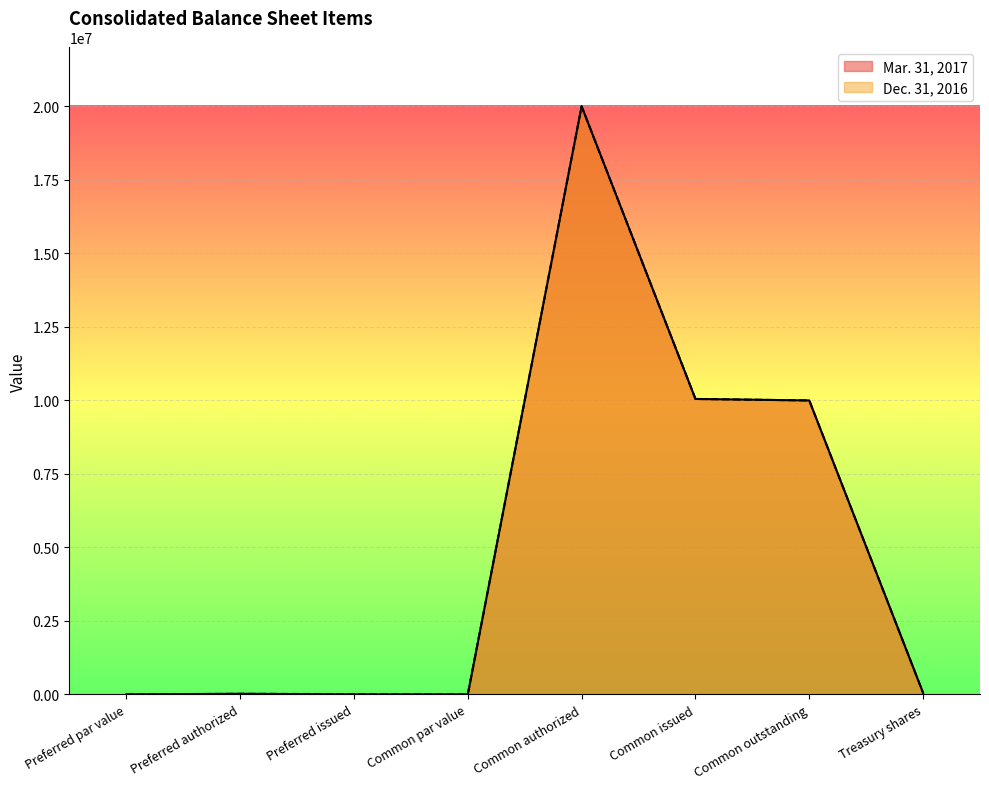

List the series in order of their peak value, highest first.

Mar. 31, 2017, Dec. 31, 2016